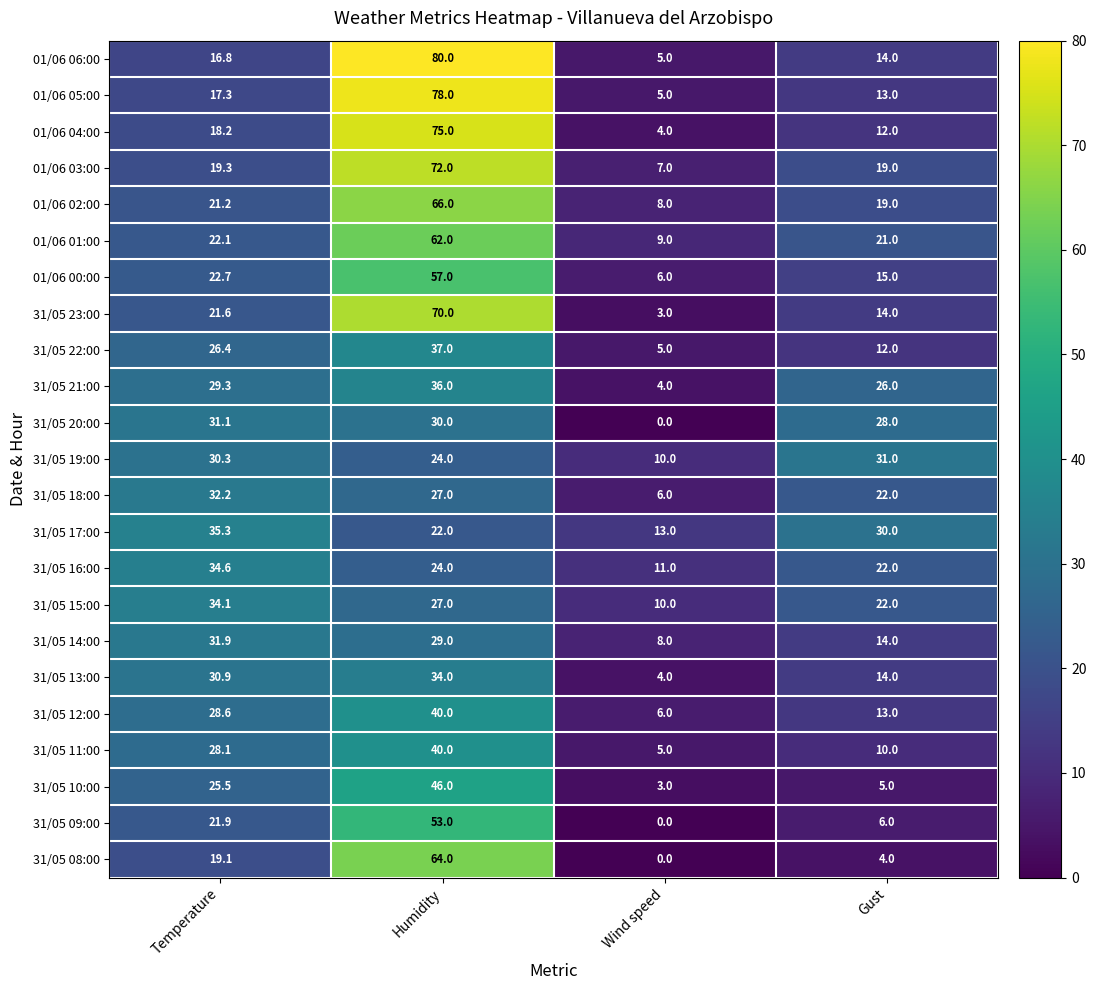

What is the approximate value of 01/06 06:00 at Gust?

14.0